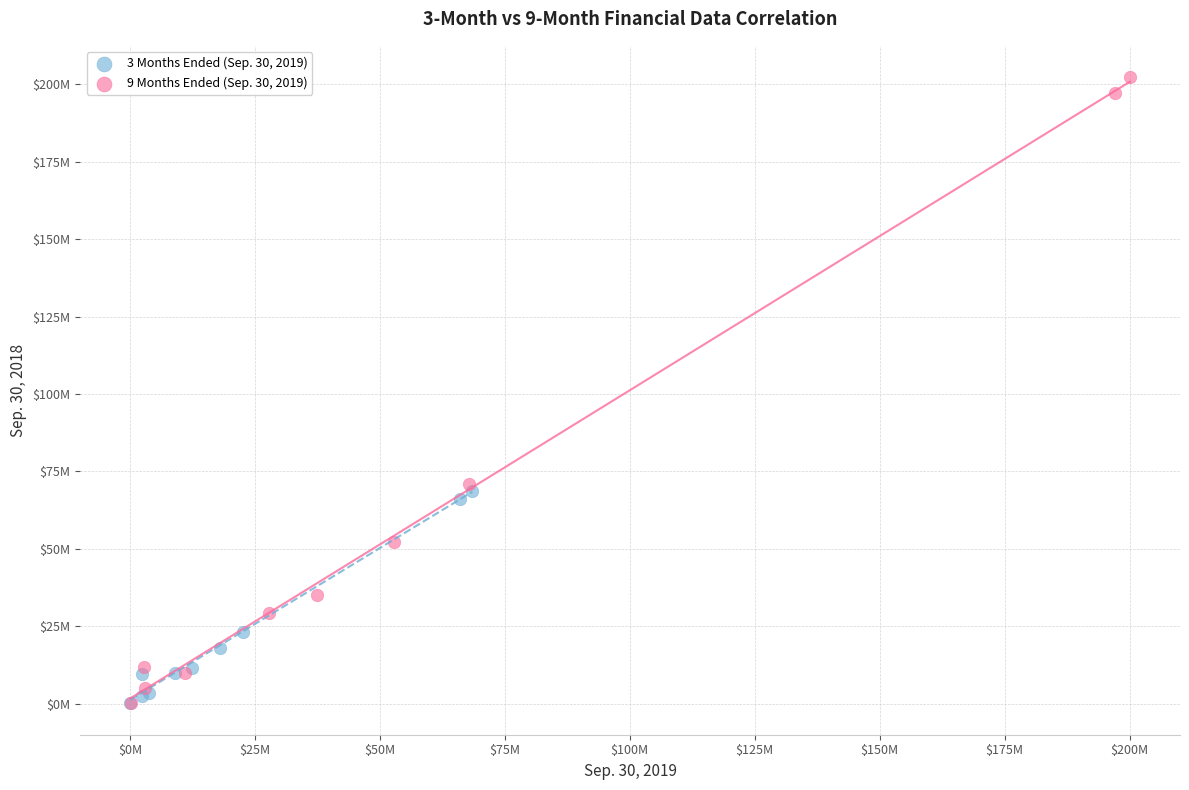

What are all the series names shown in the legend?

3 Months Ended (Sep. 30, 2019), 9 Months Ended (Sep. 30, 2019)